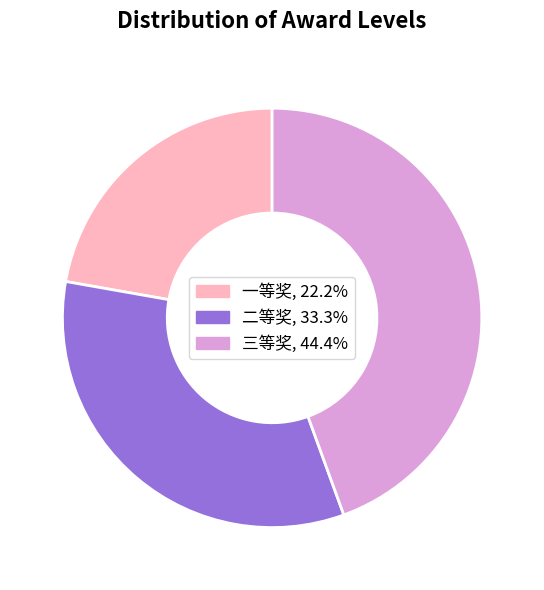

Is the sum of 一等奖 and 三等奖 greater than half?

Yes